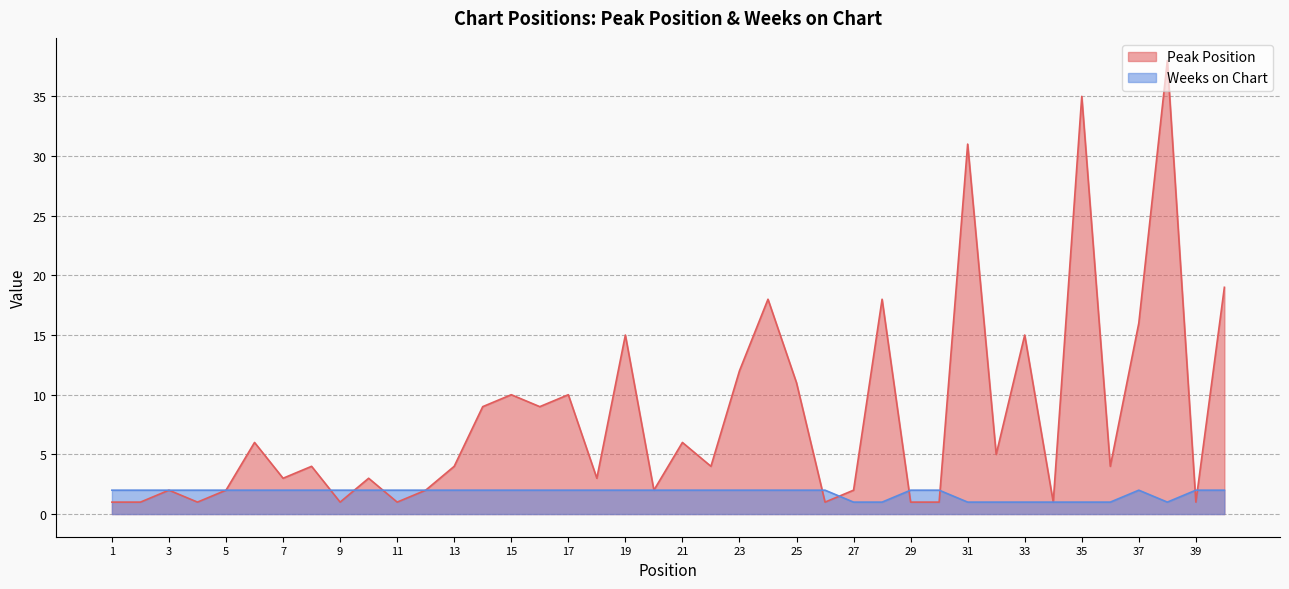

Where is Weeks on Chart nearest to the value 1?

27